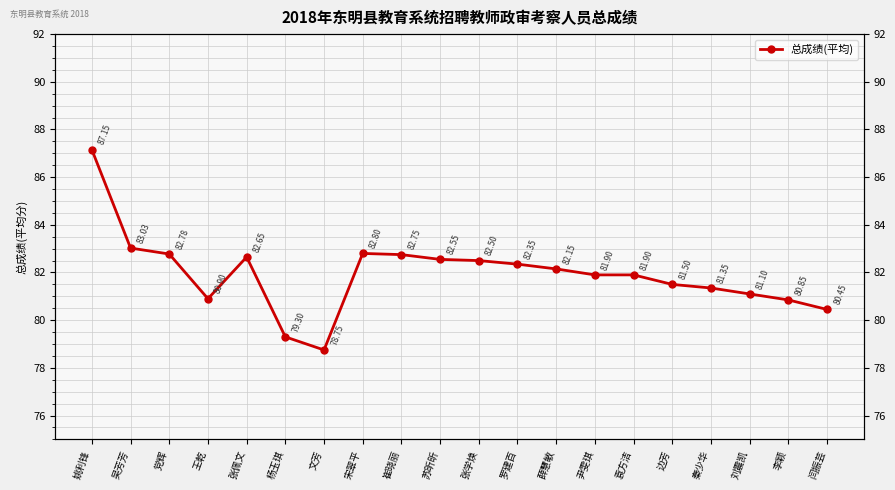

What is the sum of the values at 张学焕 and 王乾?

163.4